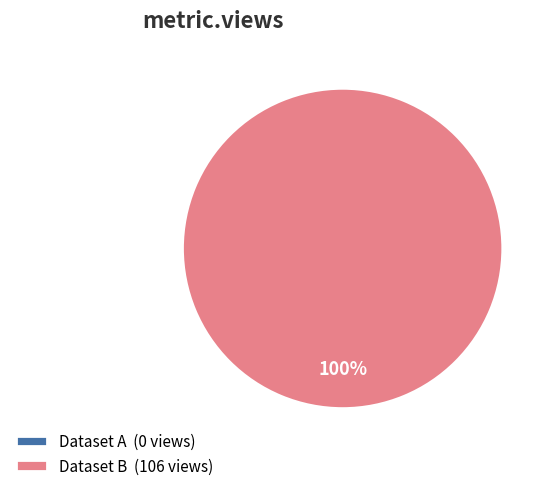

Which slice is the smallest?

649b7f0c078190f89ee7718b